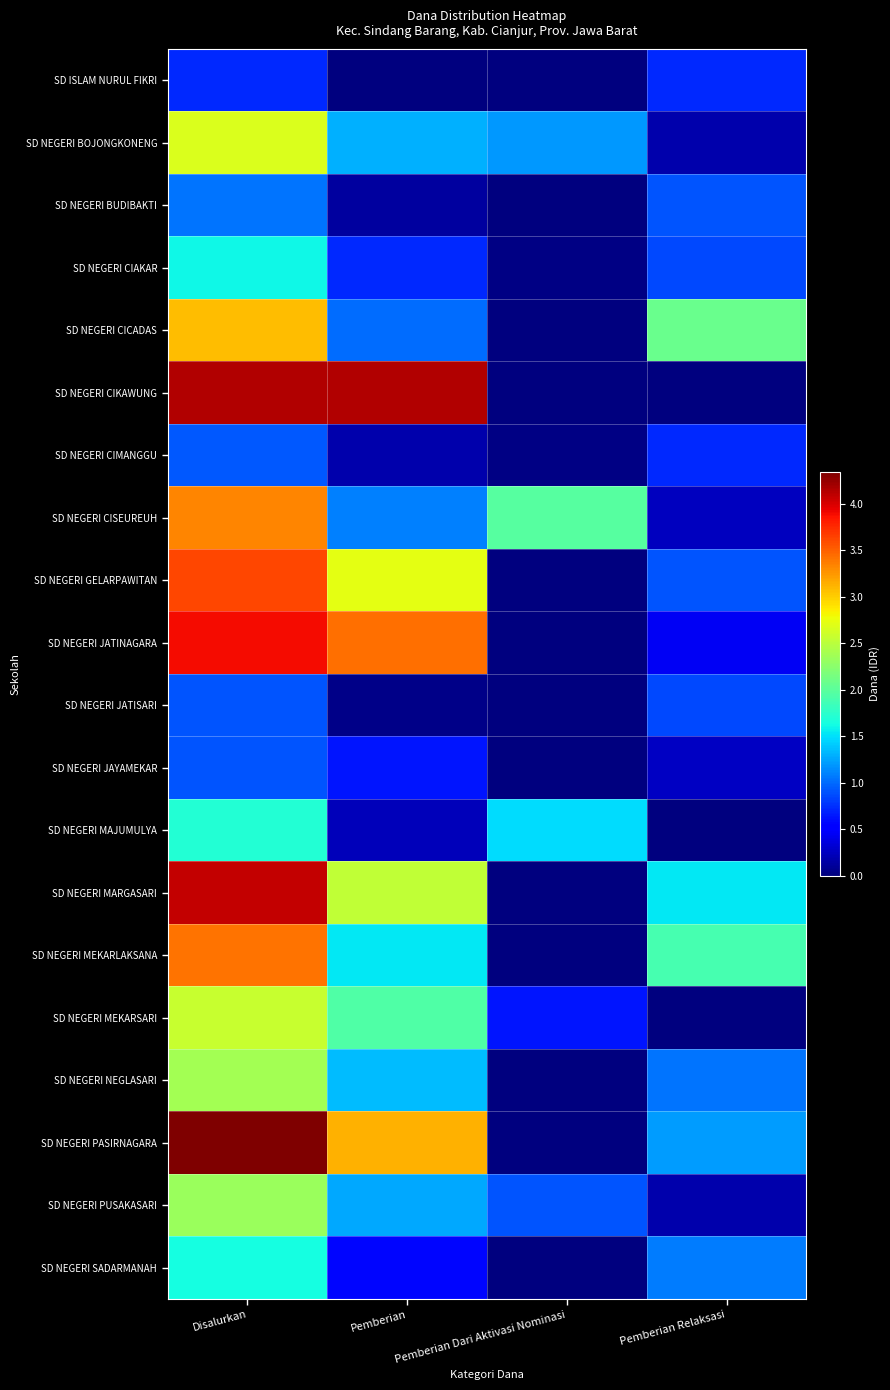

List the series in order of their peak value, highest first.

SD NEGERI PASIRNAGARA, SD NEGERI CIKAWUNG, SD NEGERI MARGASARI, SD NEGERI JATINAGARA, SD NEGERI GELARPAWITAN, SD NEGERI MEKARLAKSANA, SD NEGERI CISEUREUH, SD NEGERI CICADAS, SD NEGERI BOJONGKONENG, SD NEGERI MEKARSARI, SD NEGERI NEGLASARI, SD NEGERI PUSAKASARI, SD NEGERI MAJUMULYA, SD NEGERI SADARMANAH, SD NEGERI CIAKAR, SD NEGERI BUDIBAKTI, SD NEGERI CIMANGGU, SD NEGERI JATISARI, SD NEGERI JAYAMEKAR, SD ISLAM NURUL FIKRI